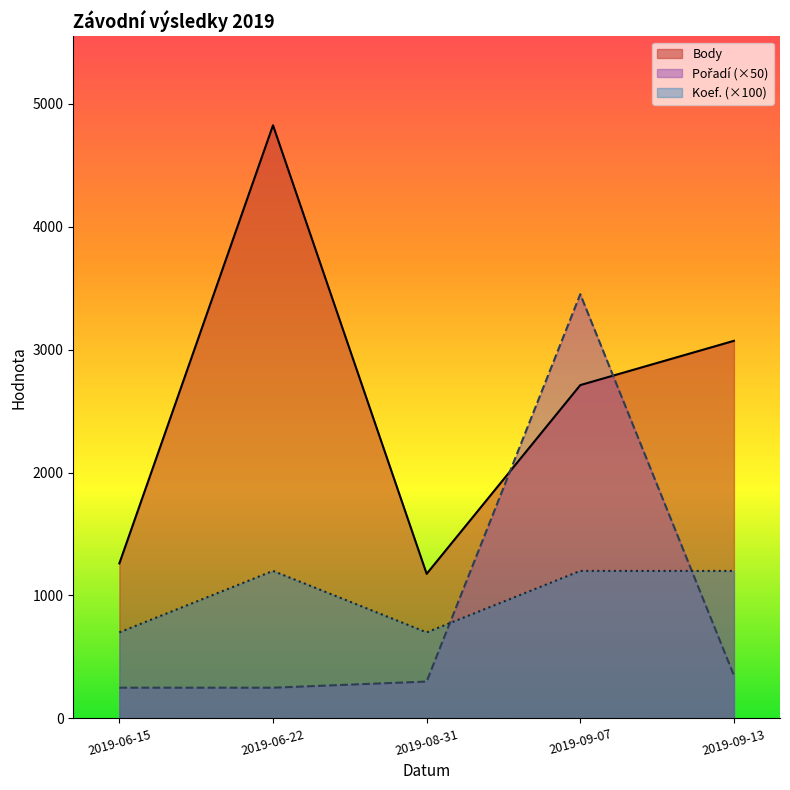

Is it true that Koef. equals 1200 at 2019-09-13?

True